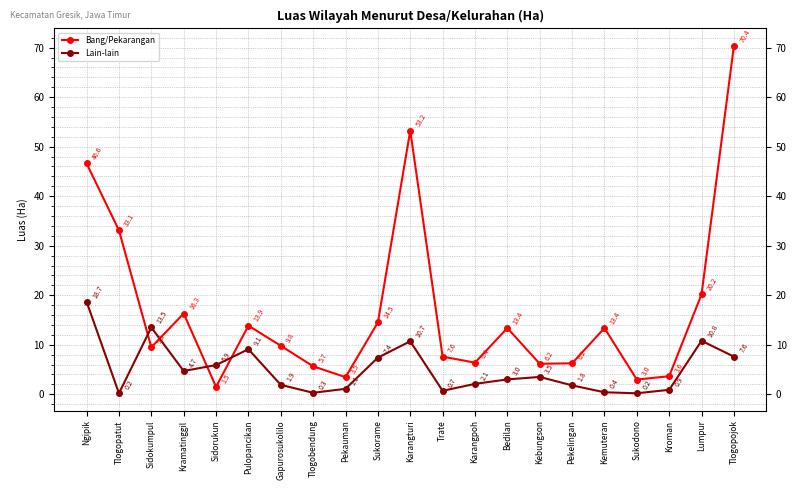

Which category has the highest value in the Bang/Pekarangan series?

Tlogopojok